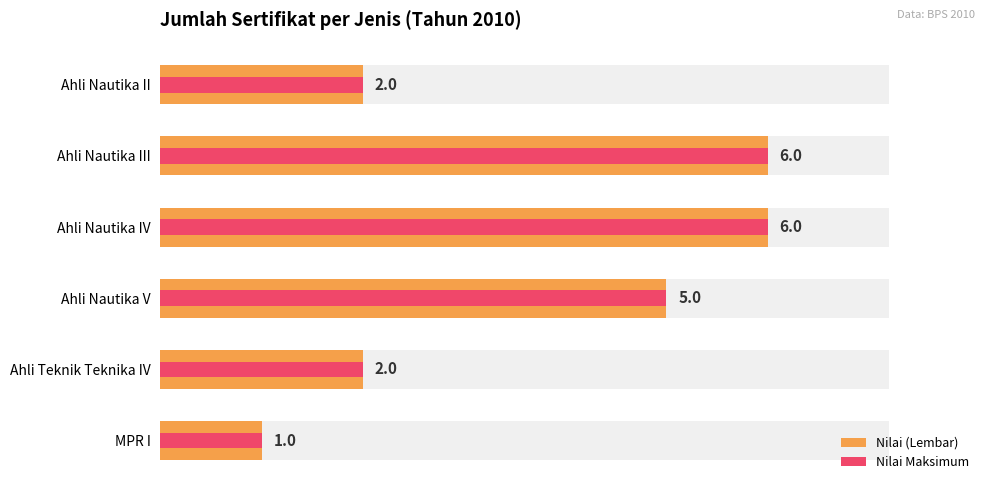

True or false: Nilai (Lembar) has a value of 3 at Ahli Nautika V.

False